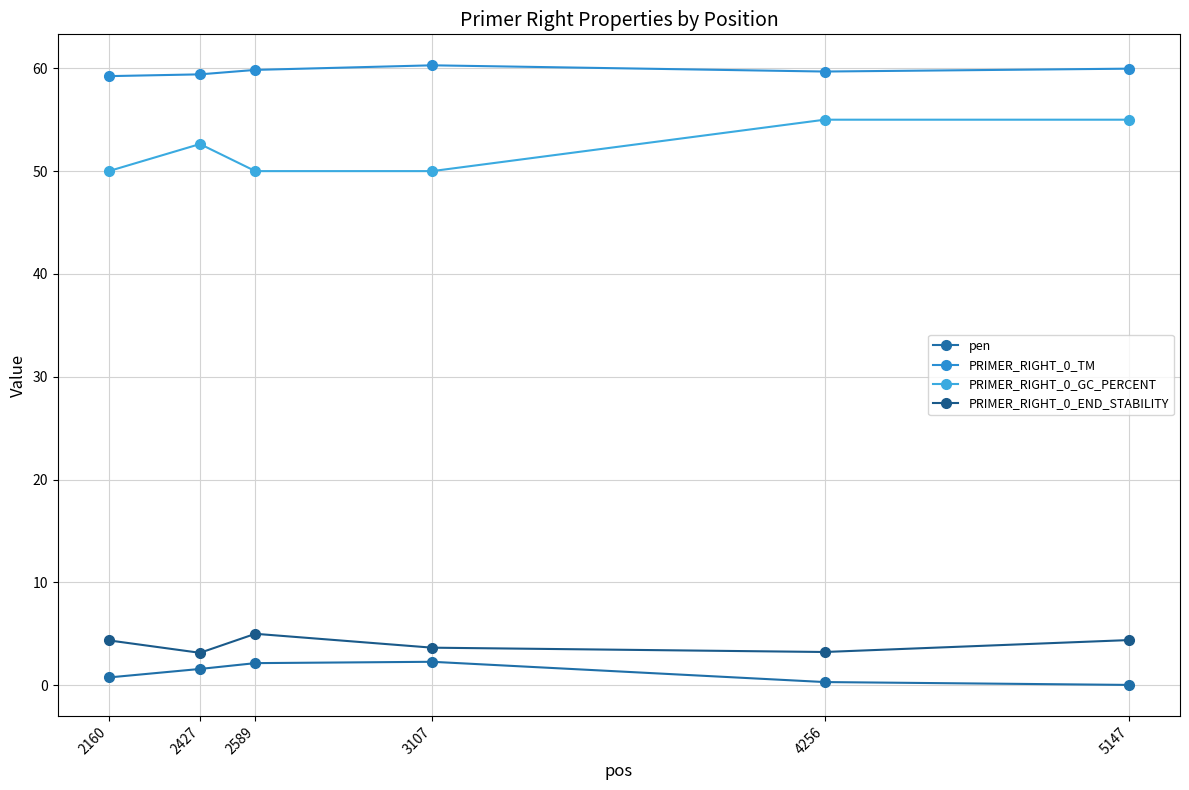

Count the number of categories in the chart.

6